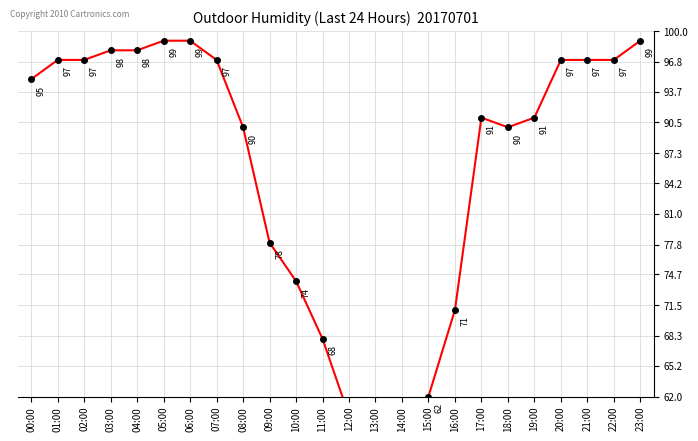

Reading left to right, transcribe all the data shown in this chart.

00:00=95	01:00=97	02:00=97	03:00=98	04:00=98	05:00=99	06:00=99	07:00=97	08:00=90	09:00=78	10:00=74	11:00=68	12:00=60	13:00=50	14:00=55	15:00=62	16:00=71	17:00=91	18:00=90	19:00=91	20:00=97	21:00=97	22:00=97	23:00=99